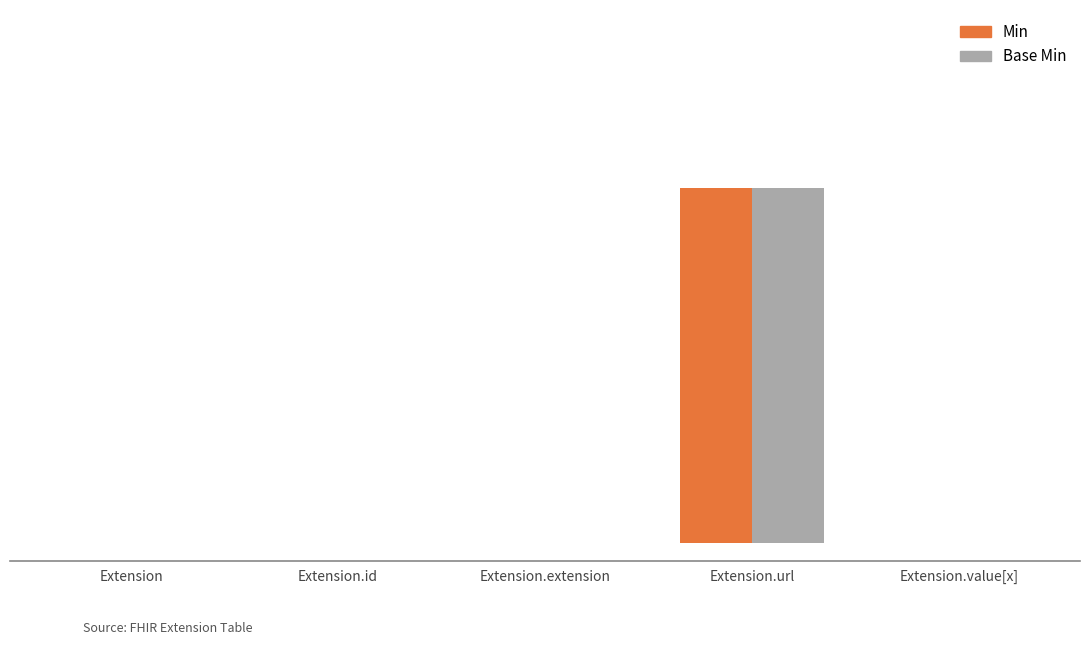

At which category does the chart reach its peak across all series?

Extension.url